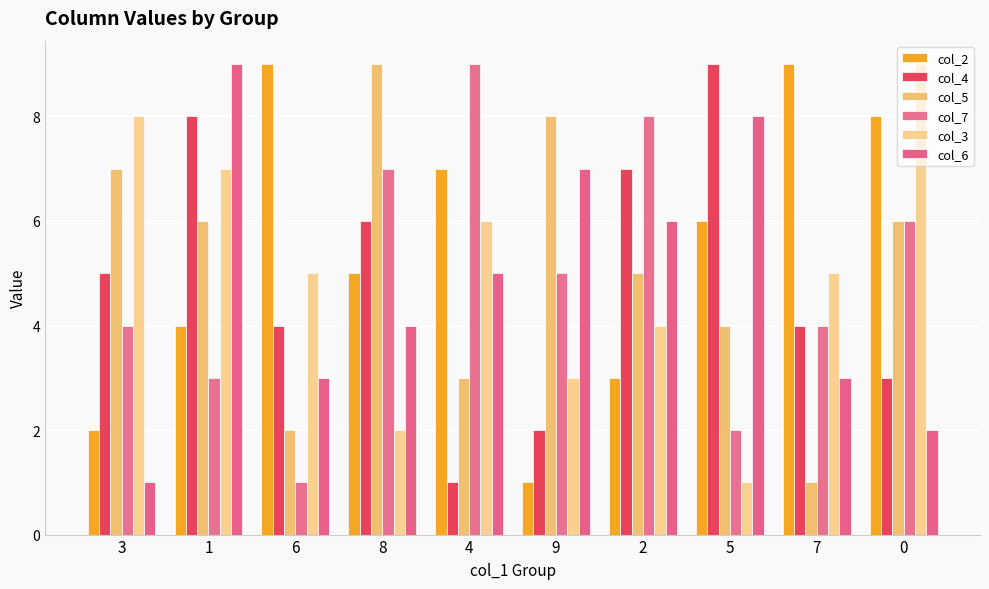

What are all the series names shown in the legend?

col_2, col_4, col_5, col_7, col_3, col_6